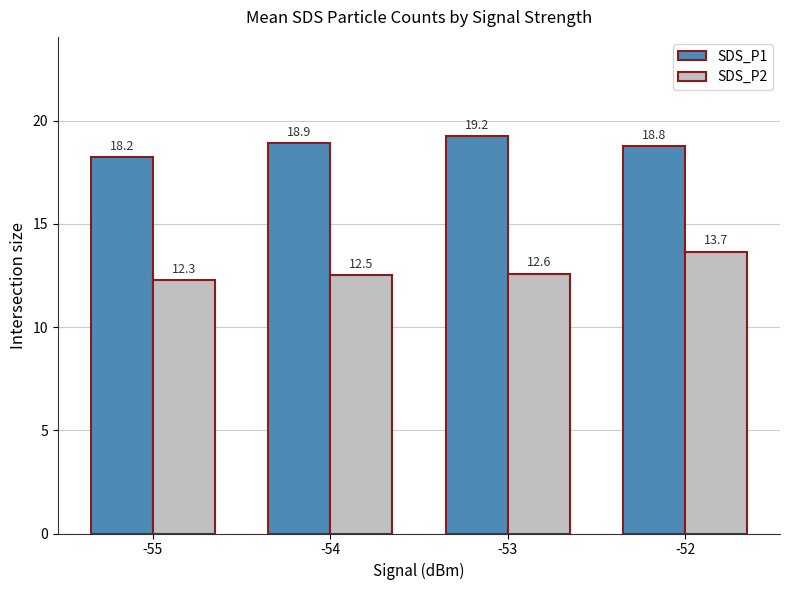

What is the highest value of the SDS_P2 series?

13.7